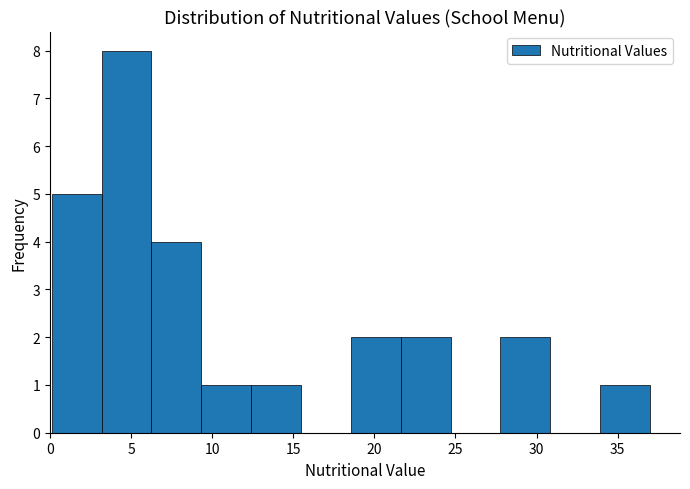

Reading left to right, transcribe this chart: for each bar, give the range it covers on the x-axis and its height. Neither the bar edges nor the heights are printed on the chart, so give them approximately, as read against the axes.

0.0 to 3.0: 5
3.0 to 6.5: 8
6.5 to 9.5: 4
9.5 to 12.5: 1
12.5 to 15.5: 1
15.5 to 18.5: 0
18.5 to 21.5: 2
21.5 to 24.5: 2
24.5 to 28.0: 0
28.0 to 31.0: 2
31.0 to 34.0: 0
34.0 to 37.0: 1